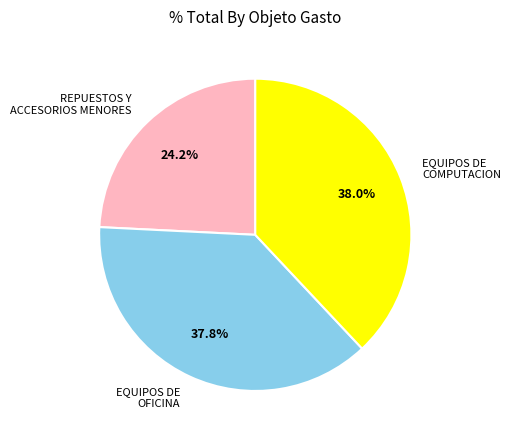

Which category has the smallest portion of the pie?

REPUESTOS Y ACCESORIOS MENORES